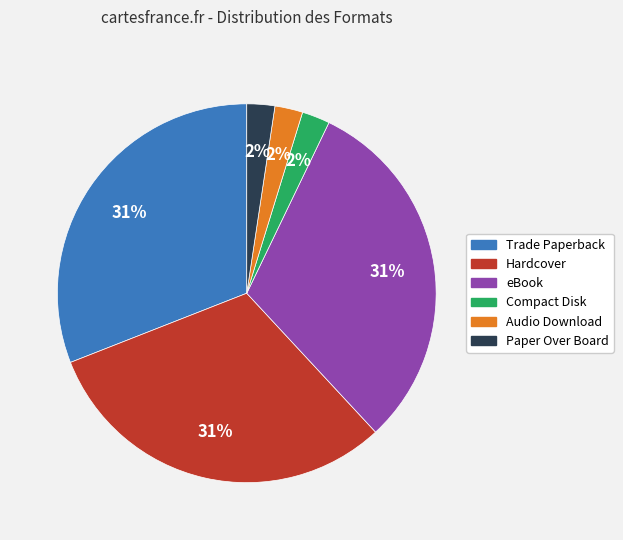

How many segments does this pie chart have?

6